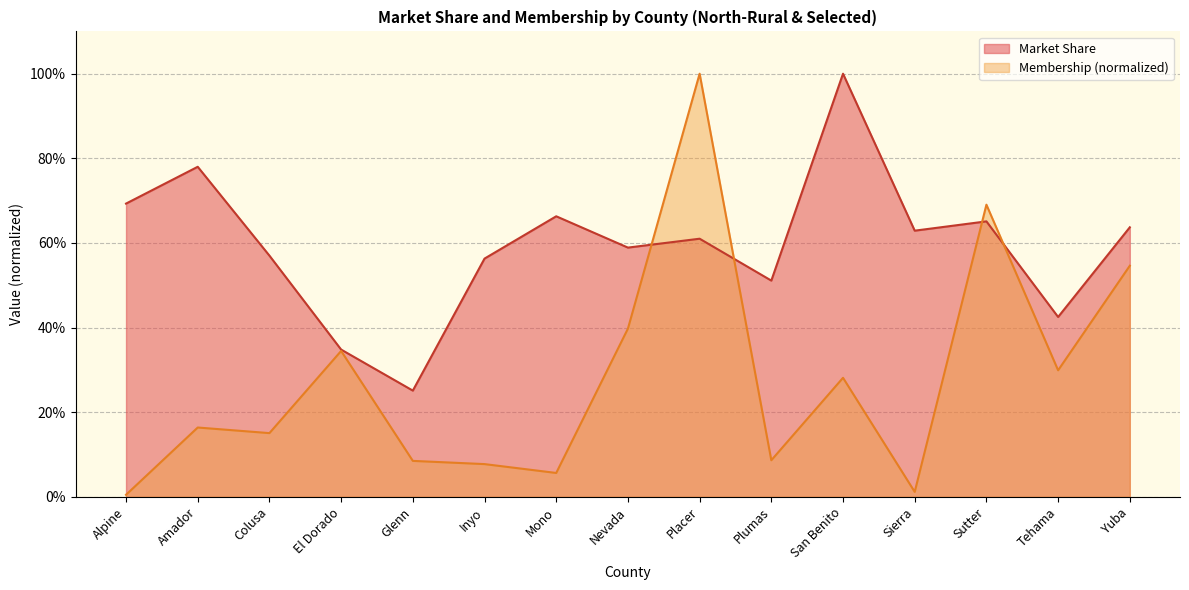

What is the difference between the maximum and minimum values in the Membership (normalized) series?

1.0